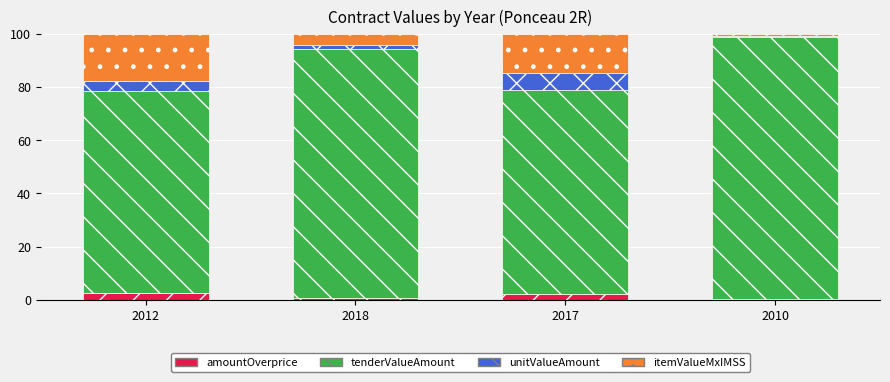

What is the sum of all amountOverprice values?

5.1